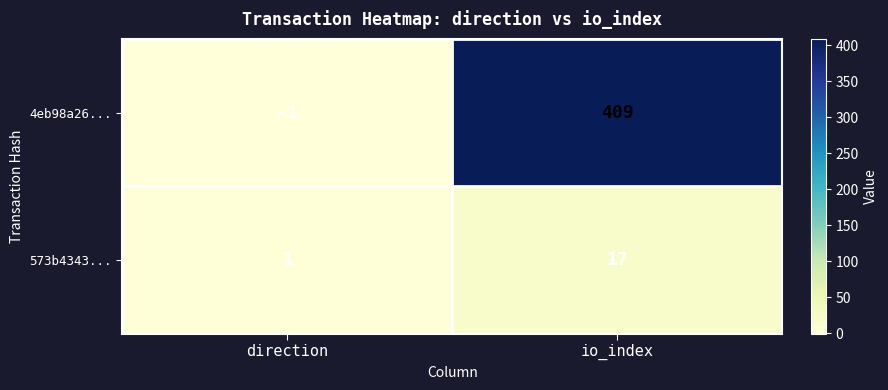

At which label is 4eb98a26... closest to 204?

direction